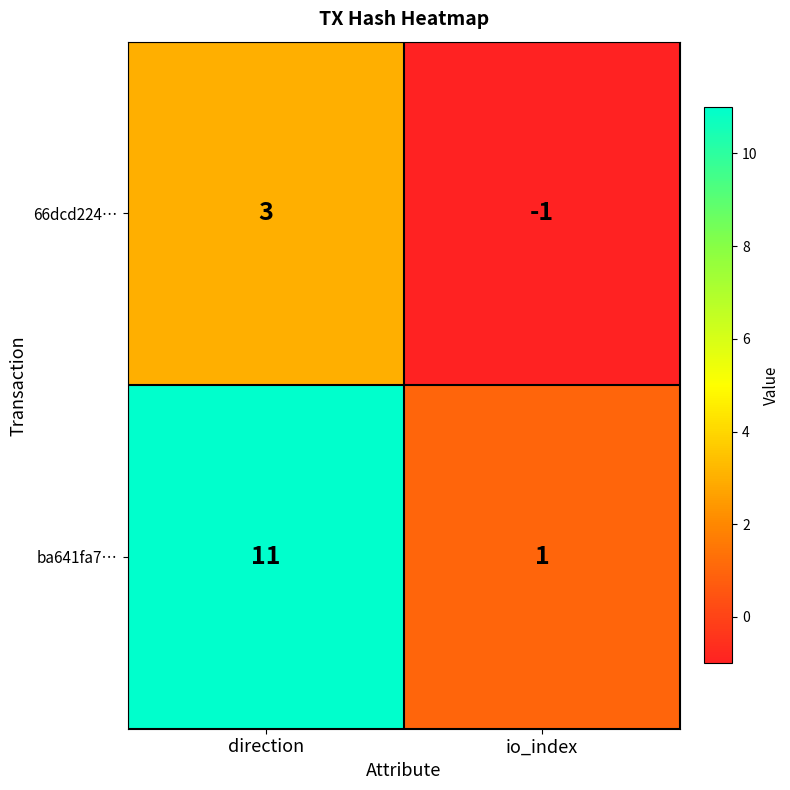

At which label does 66dcd224… reach its minimum?

io_index